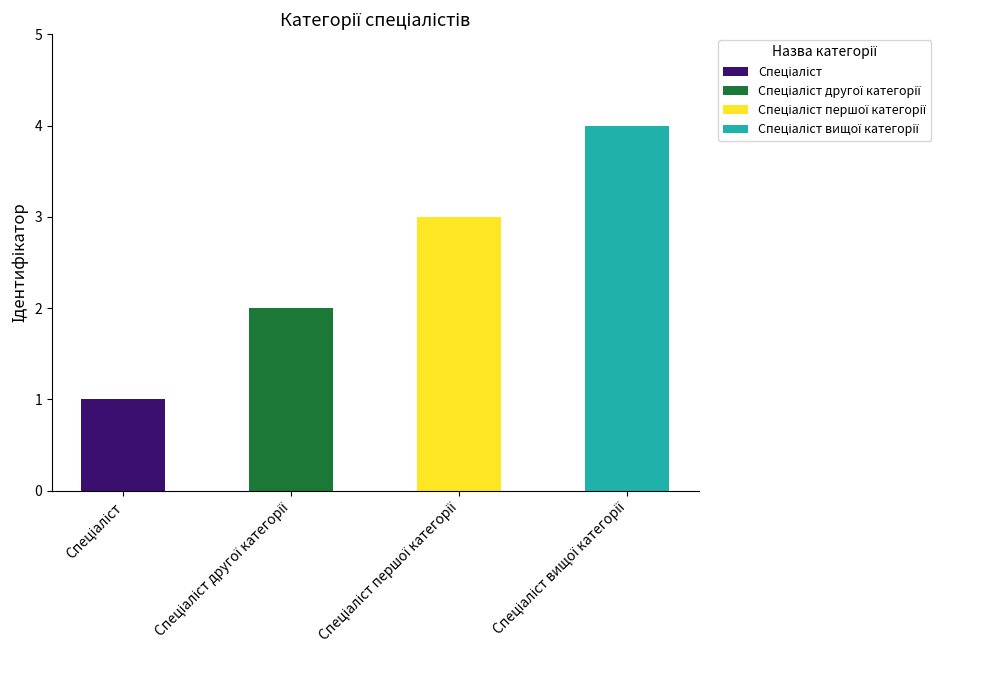

At how many categories does at least one series exceed 2?

2